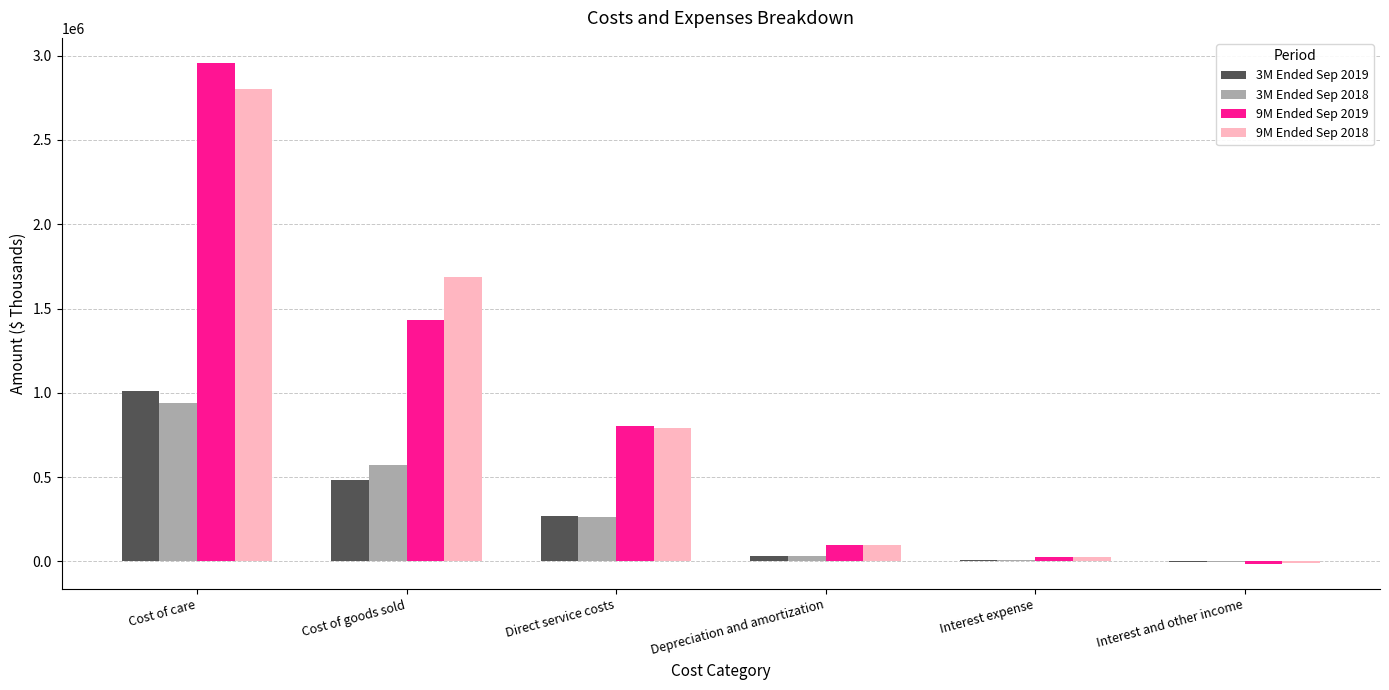

Reading left to right, list all the values displayed in this chart.

3M Ended Sep 2019: Cost of care=1013006	Cost of goods sold=482277	Direct service costs=266322	Depreciation and amortization=34157	Interest expense=9007	Interest and other income=-4970
3M Ended Sep 2018: Cost of care=938031	Cost of goods sold=571145	Direct service costs=265471	Depreciation and amortization=33047	Interest expense=8990	Interest and other income=-4139
9M Ended Sep 2019: Cost of care=2956853	Cost of goods sold=1433257	Direct service costs=804680	Depreciation and amortization=98355	Interest expense=27255	Interest and other income=-14965
9M Ended Sep 2018: Cost of care=2802506	Cost of goods sold=1689229	Direct service costs=793700	Depreciation and amortization=97302	Interest expense=26034	Interest and other income=-9978